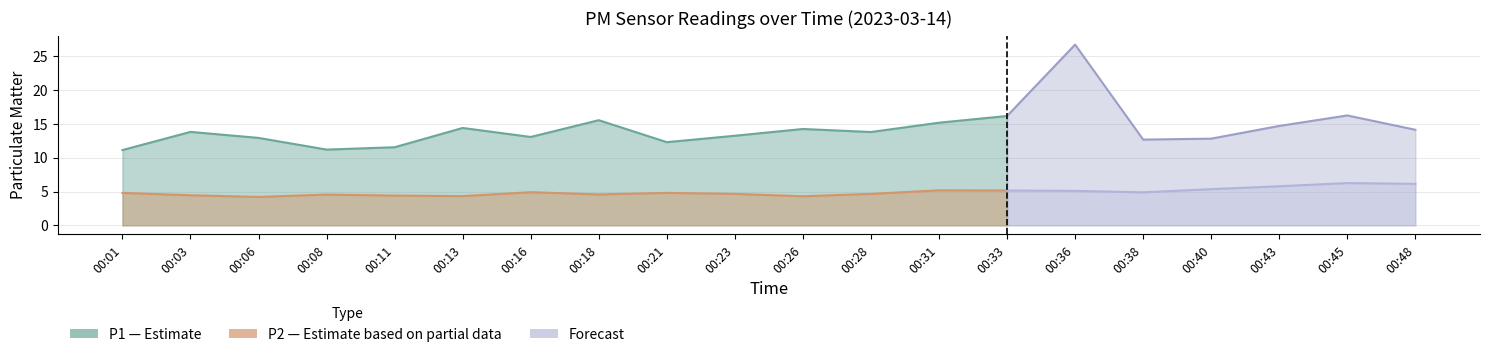

Which label corresponds to the largest value in the chart?

00:36